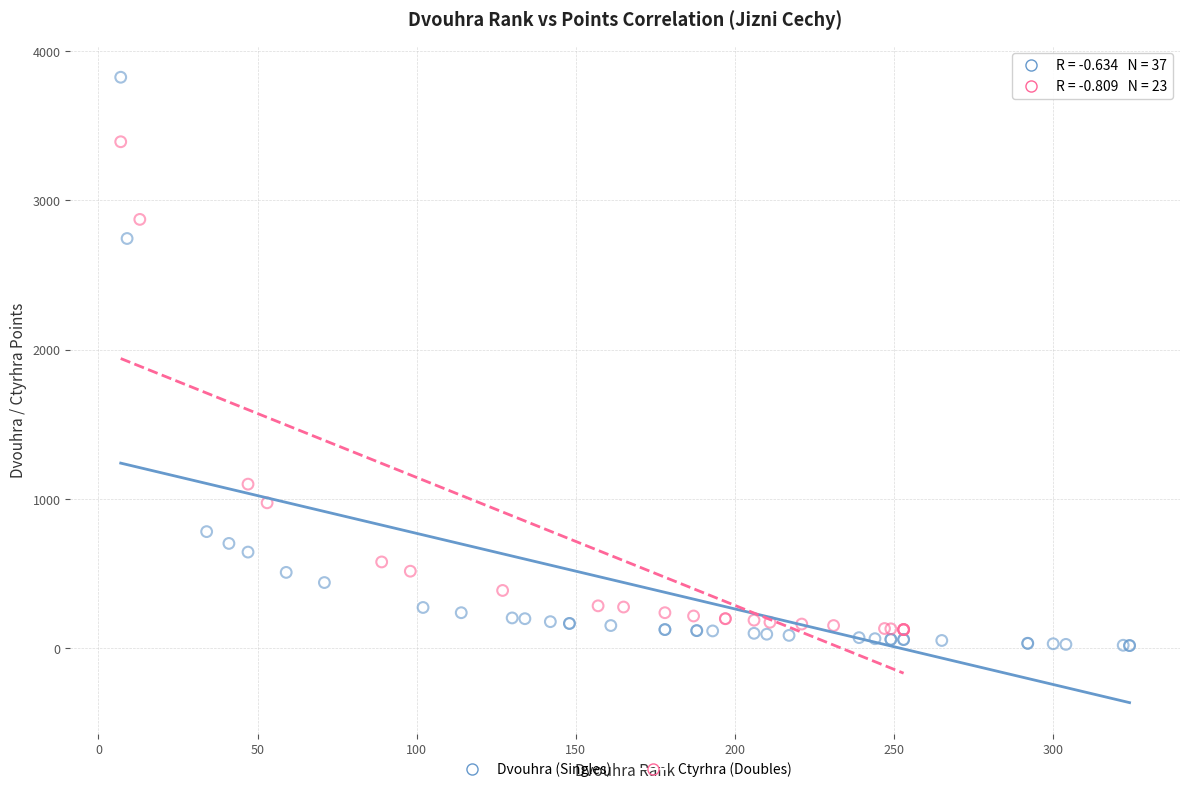

Which series has the widest spread of Y values?

Dvouhra (Singles)